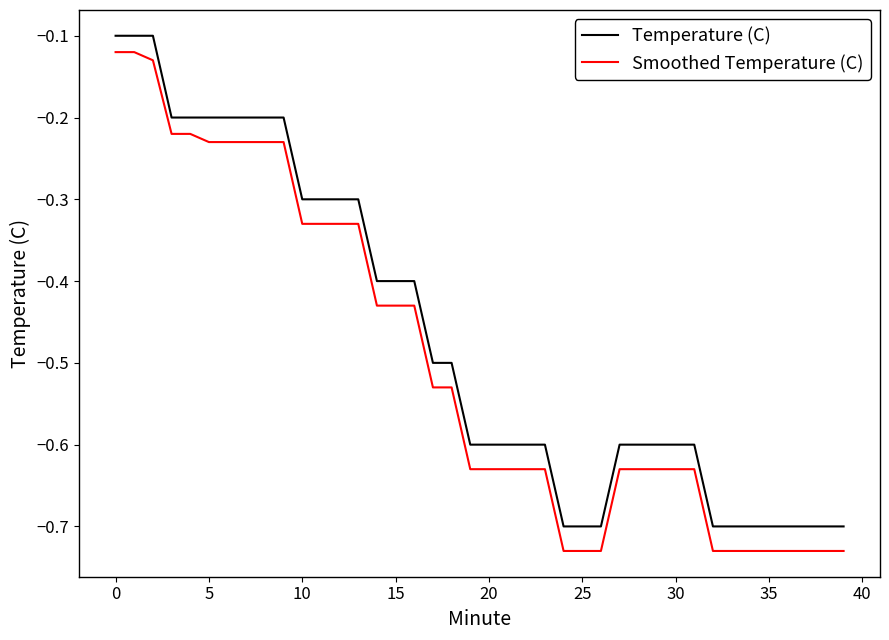

True or false: Smoothed Temperature (C) and Temperature (C) intersect in this chart.

False